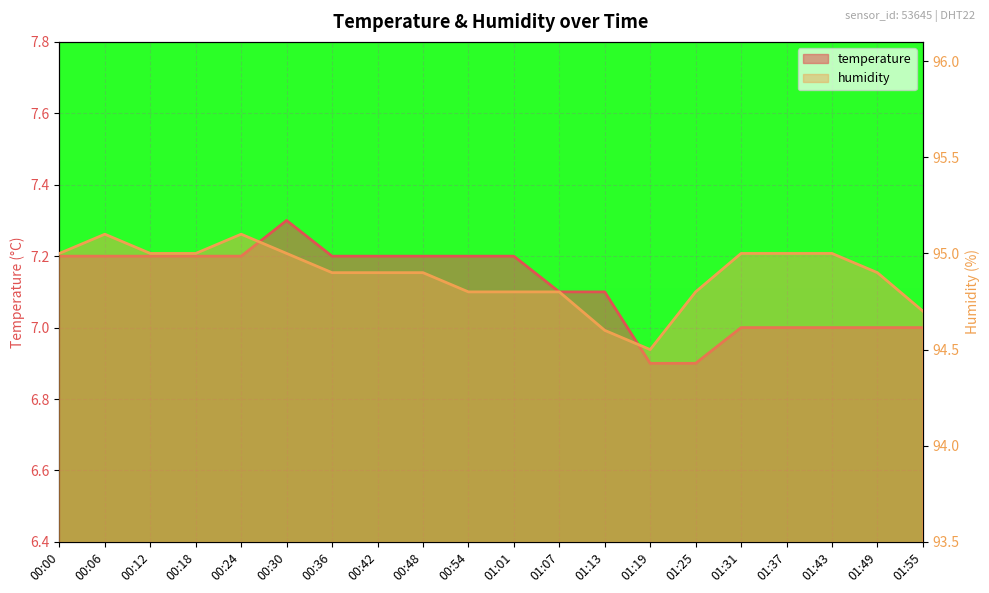

True or false: temperature and humidity cross at least once.

False